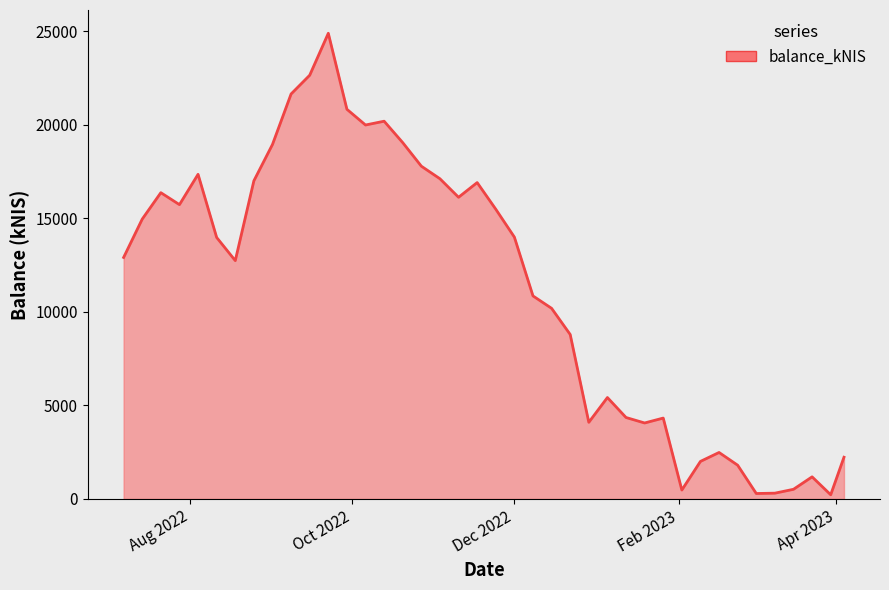

What is the difference between the maximum and second lowest values?

24592.0